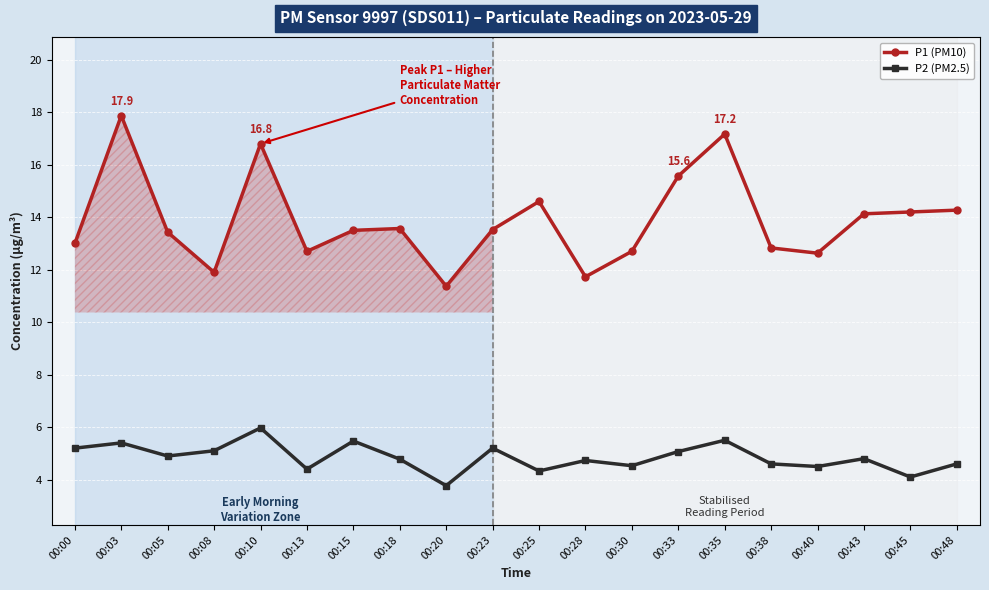

At 00:38, list the series in order from largest to smallest.

P1 (PM10), P2 (PM2.5)